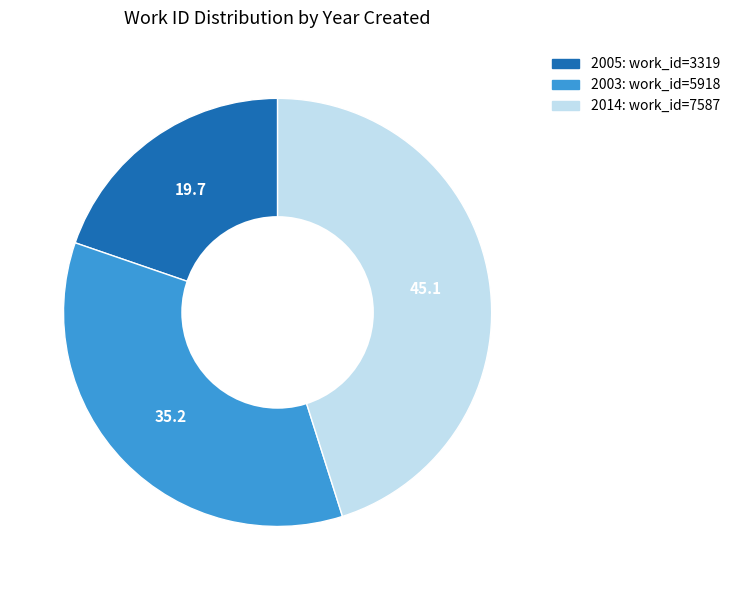

Is there a majority slice in this chart?

No